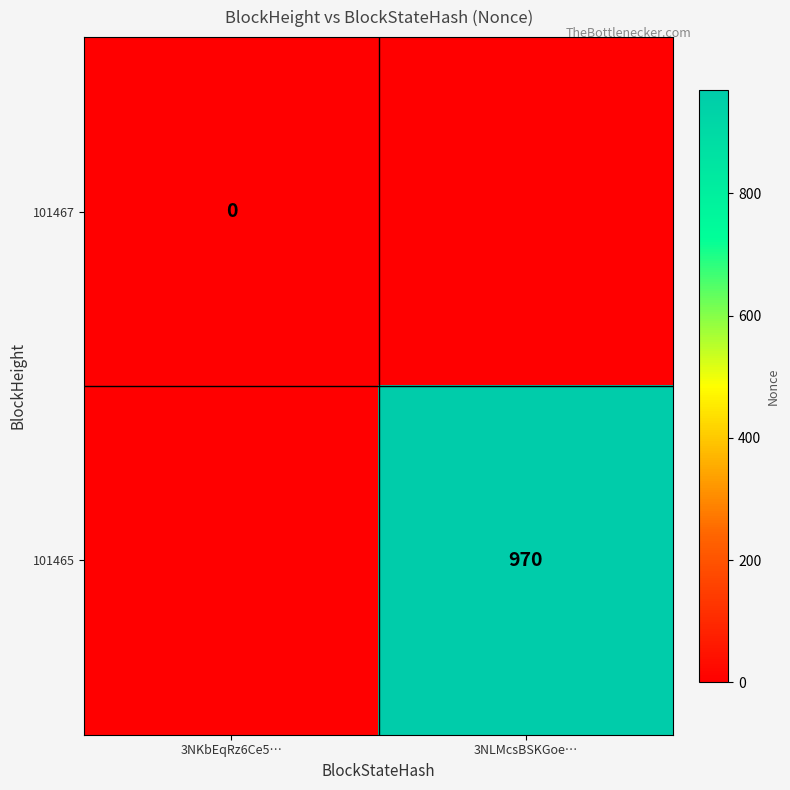

Is it true that 101465 equals 970 at 3NLMcsBSKGoe…?

True